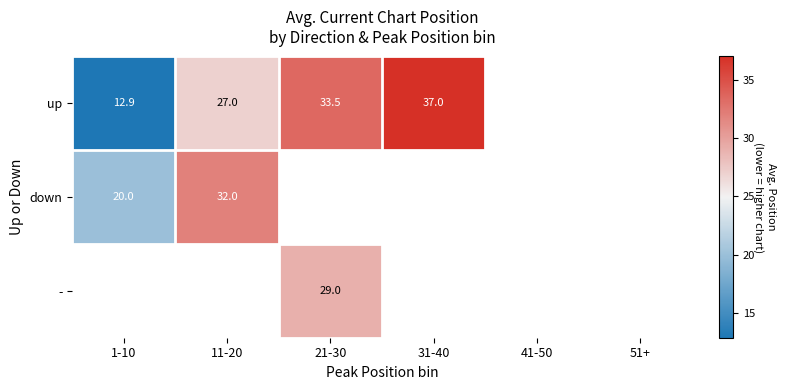

Rank the series by their maximum value, from highest to lowest.

up, down, -